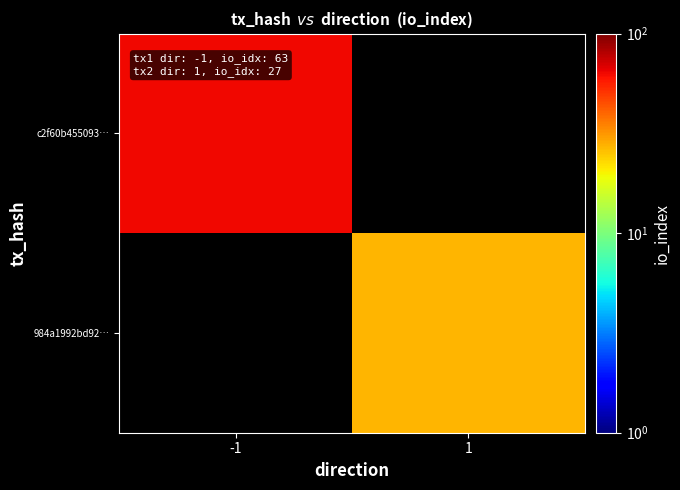

List the series in order of their peak value, lowest first.

c2f60b455093…, 984a1992bd92…